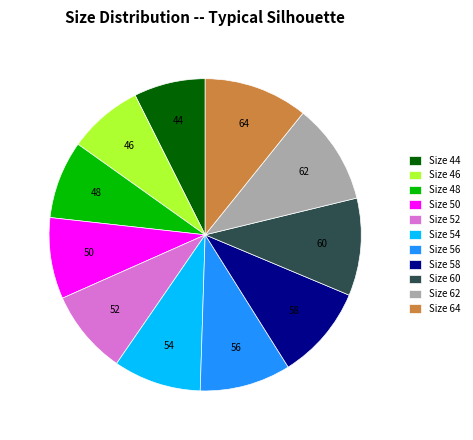

True or false: Size 64 accounts for 11% of the total.

True